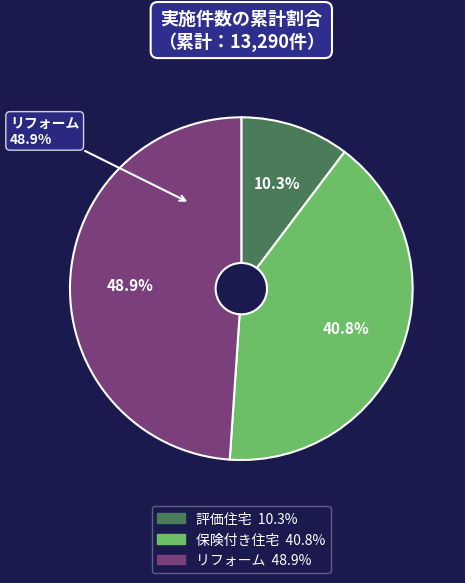

What percentage is the リフォーム slice, to the nearest percent?

49%